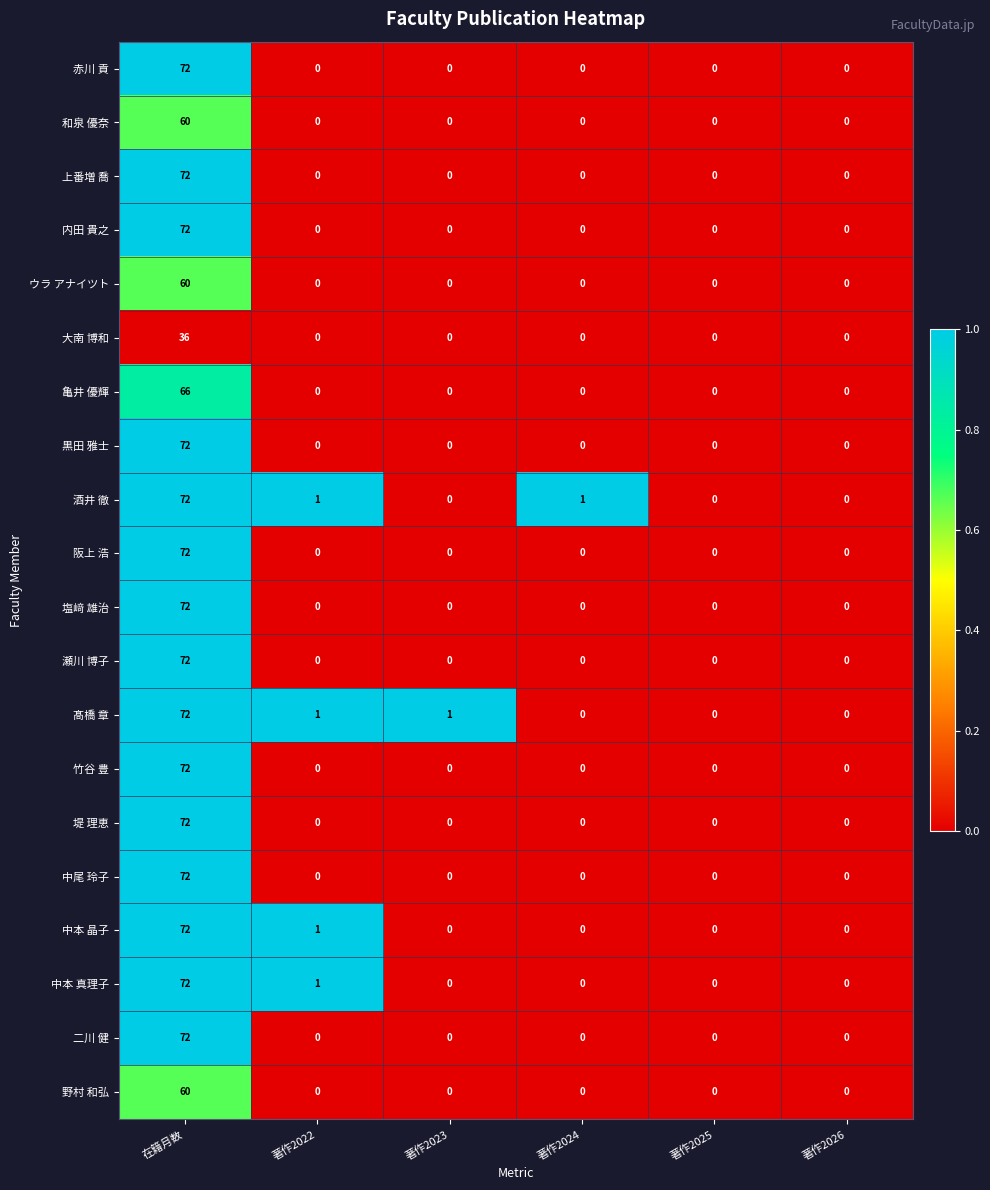

Between 著作2023 and 著作2025, which series saw the biggest shift?

髙橋 章